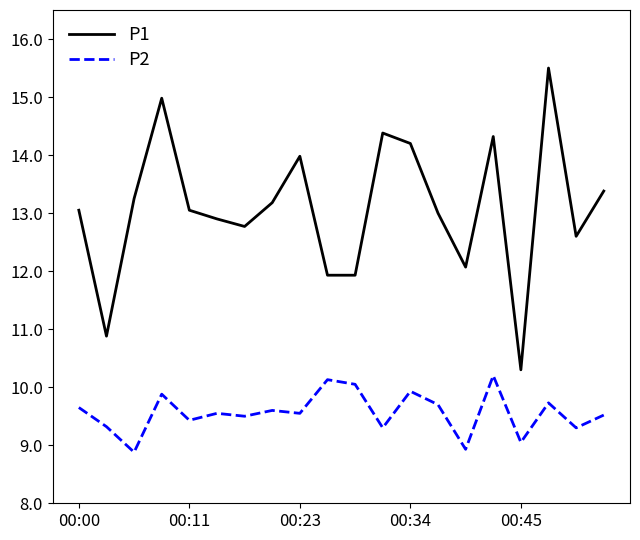

Which series has the widest spread of values?

P1